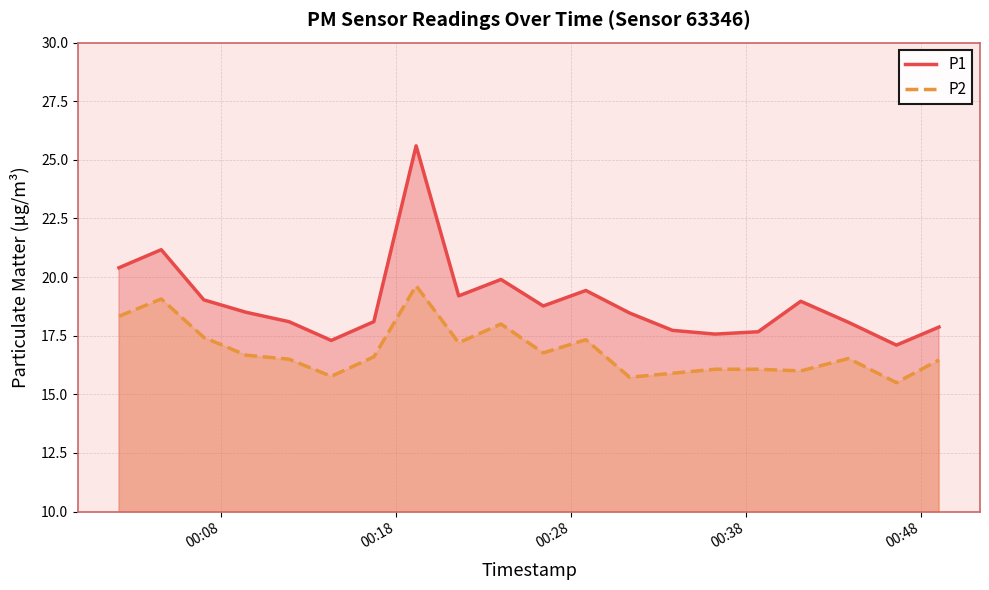

True or false: P1 and P2 intersect in this chart.

False